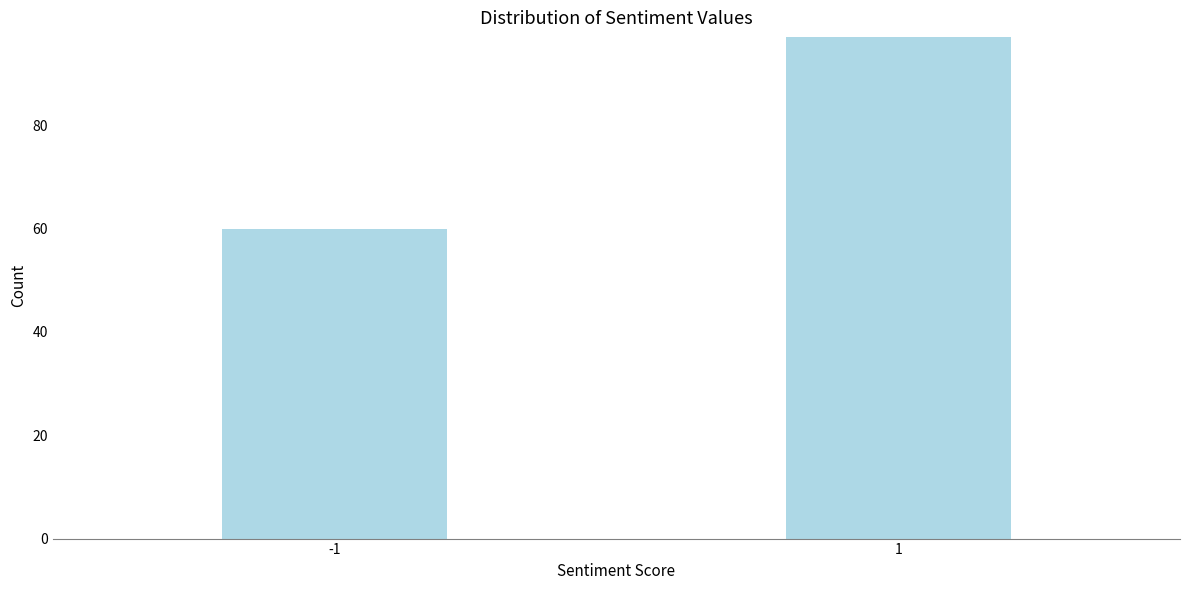

Reading left to right, transcribe all the data shown in this chart.

-1=60	1=97